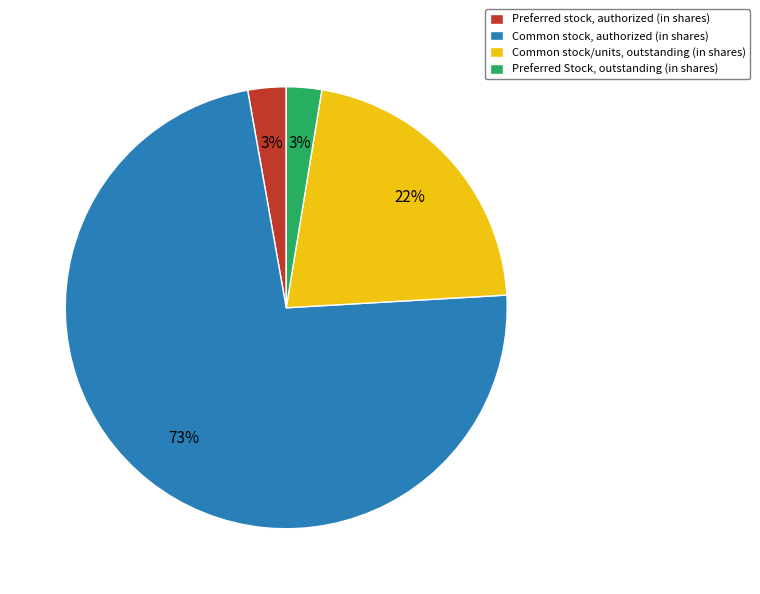

To the nearest percent, what is the difference between the Preferred Stock, outstanding (in shares) and Common stock/units, outstanding (in shares) slice percentages?

19%